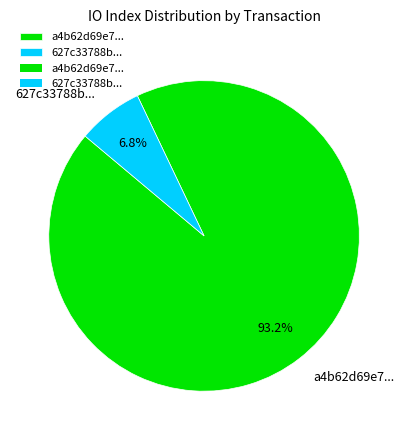

Which category has the biggest portion of the pie?

a4b62d69e7...